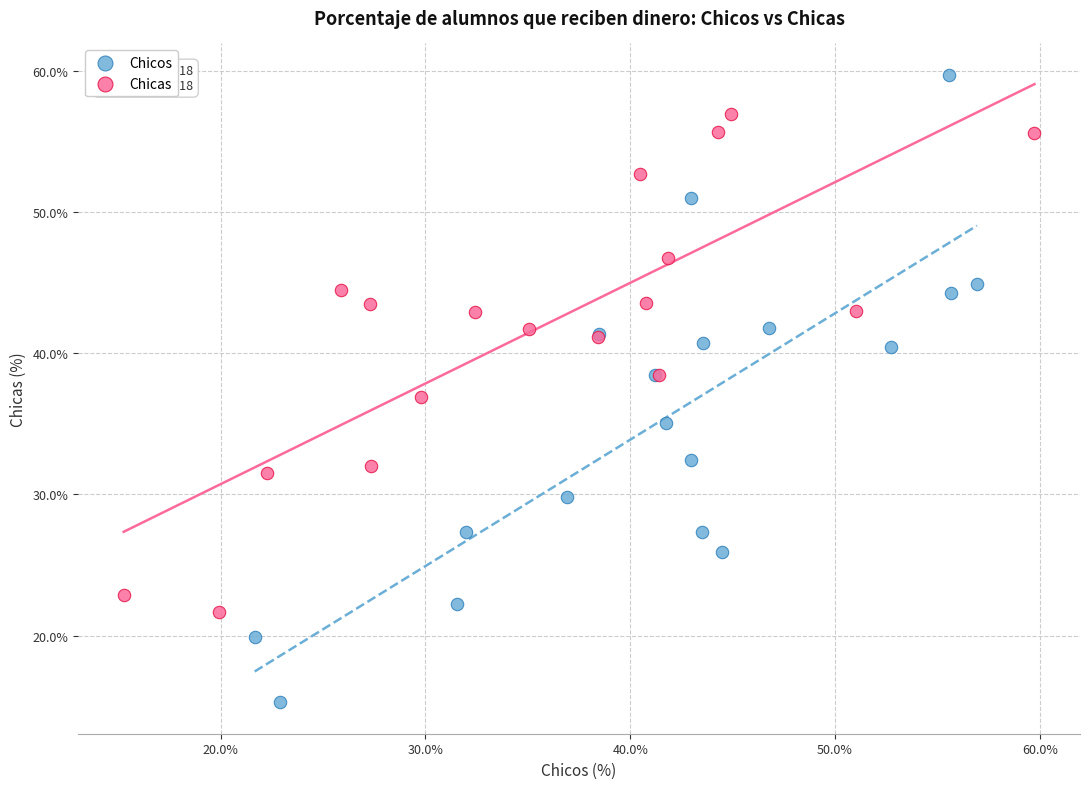

Which series contains the lowest Y value?

Chicos